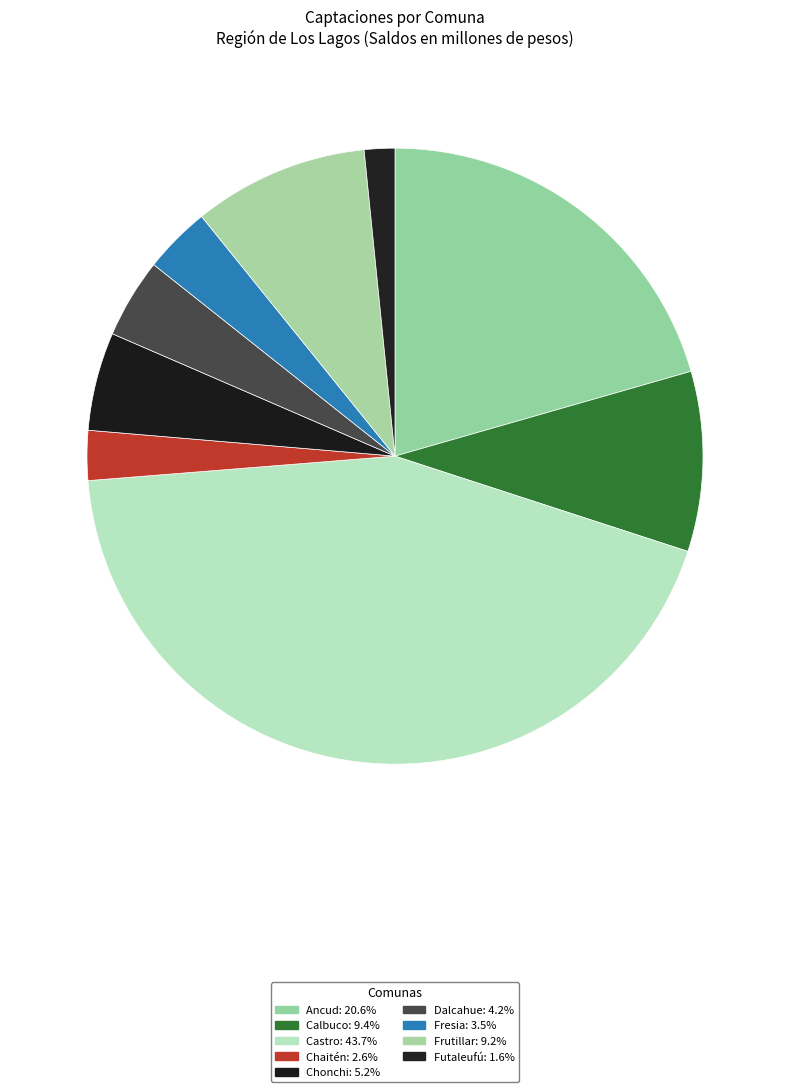

What is the smallest slice in the pie chart?

Futaleufú